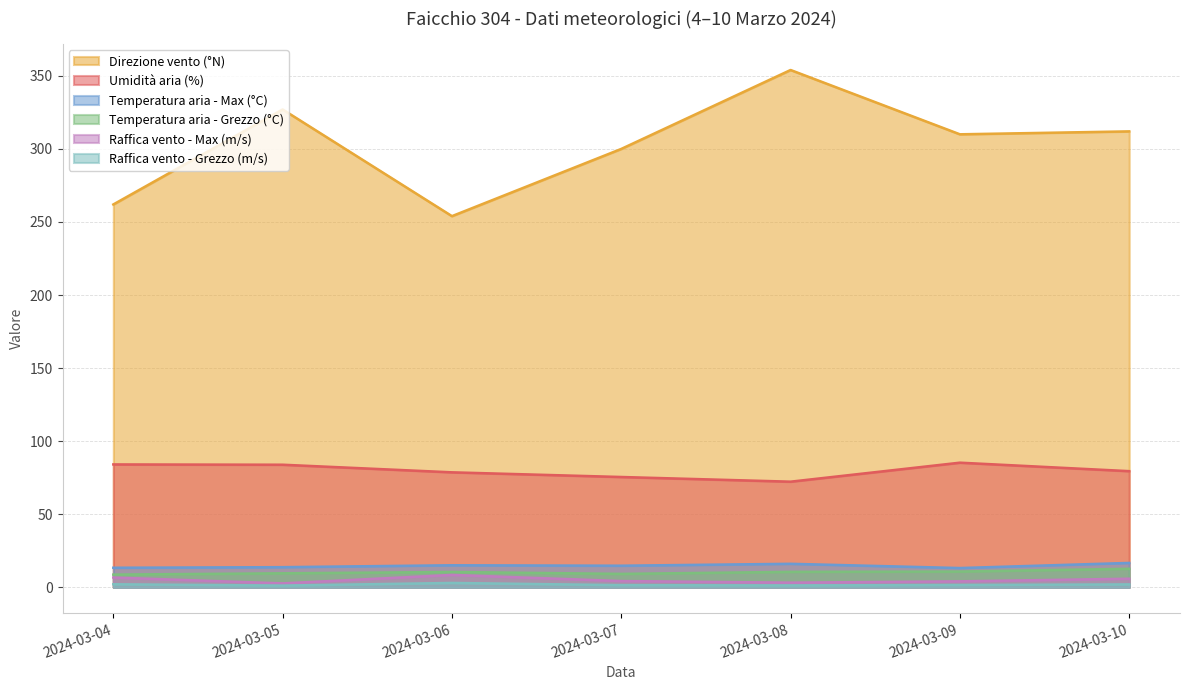

Which category has the lowest value across all series?

2024-03-05